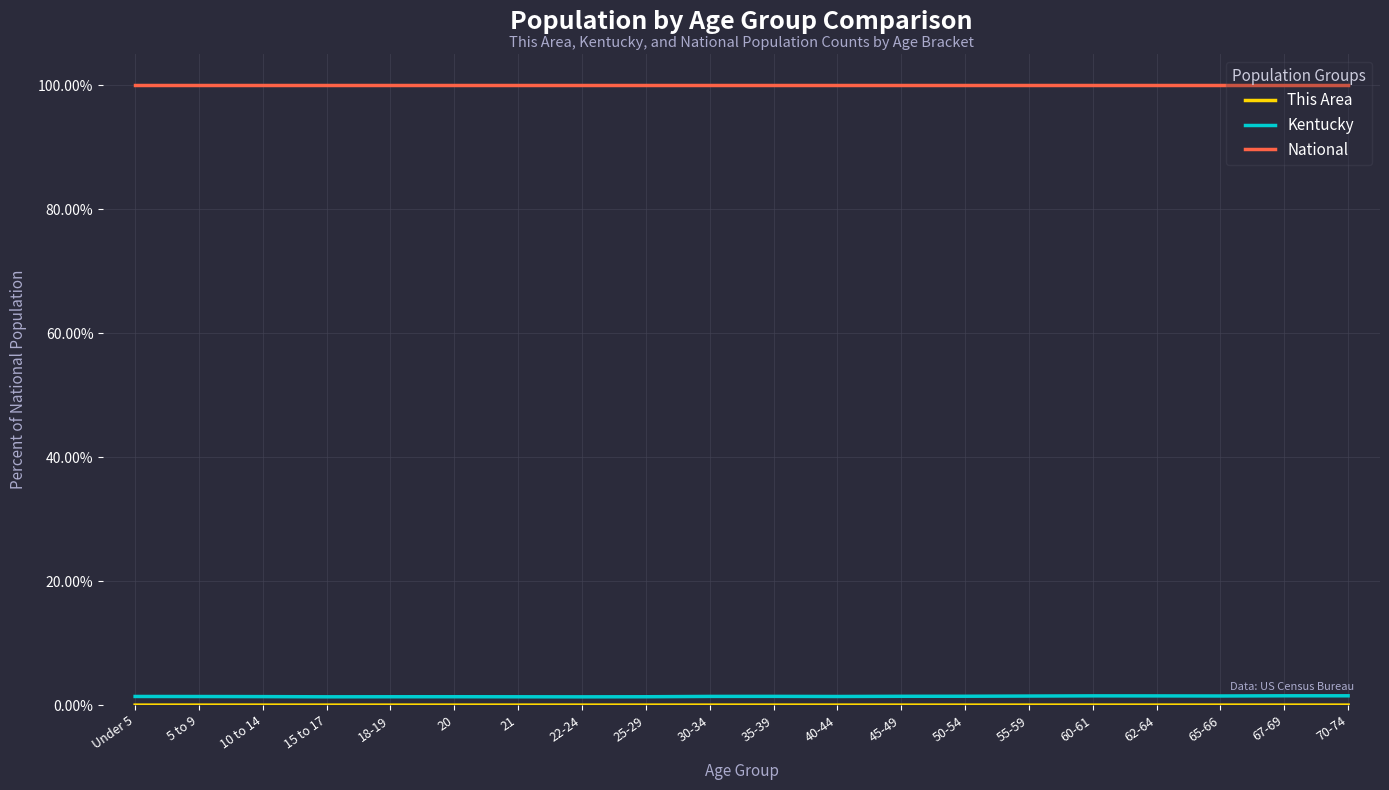

Which series has the largest range (max minus min)?

Kentucky